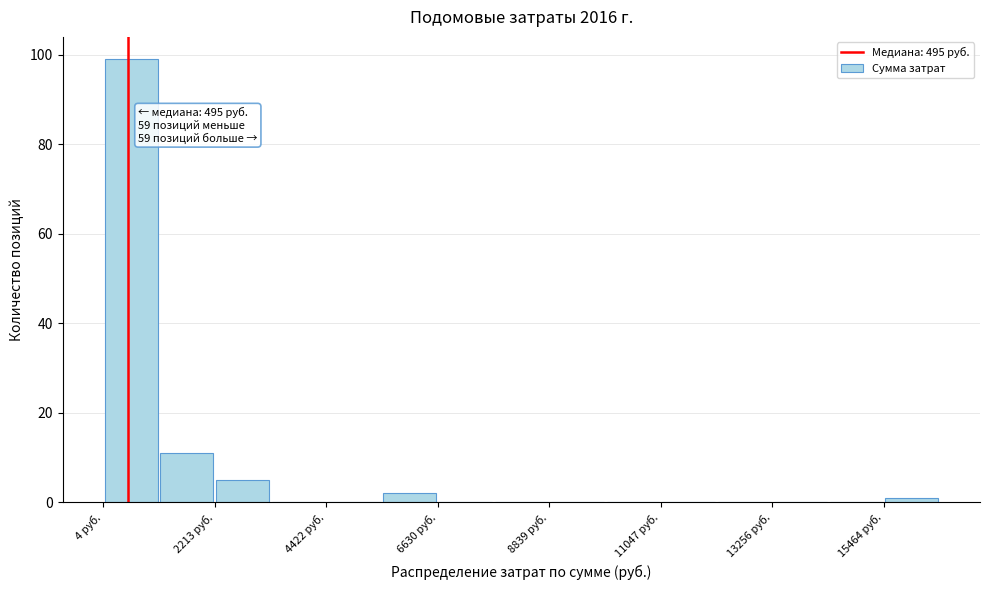

Read against the x-axis, roughly where is the centre of the tallest bar?

500